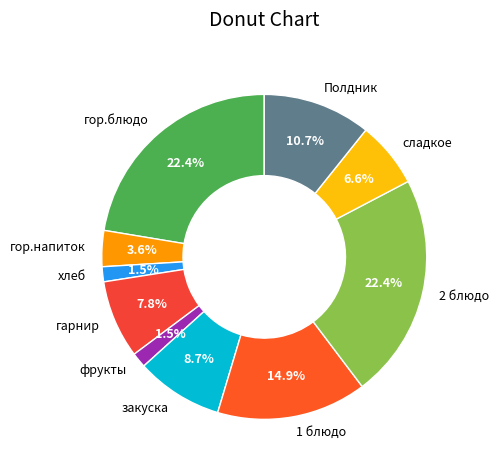

Does гор.блюдо account for over 50% of the chart?

No